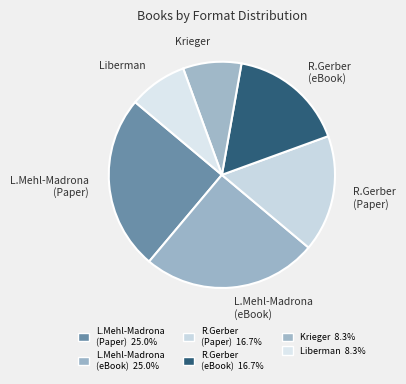

Between R.Gerber (Paper) and Liberman, which is larger?

R.Gerber (Paper)